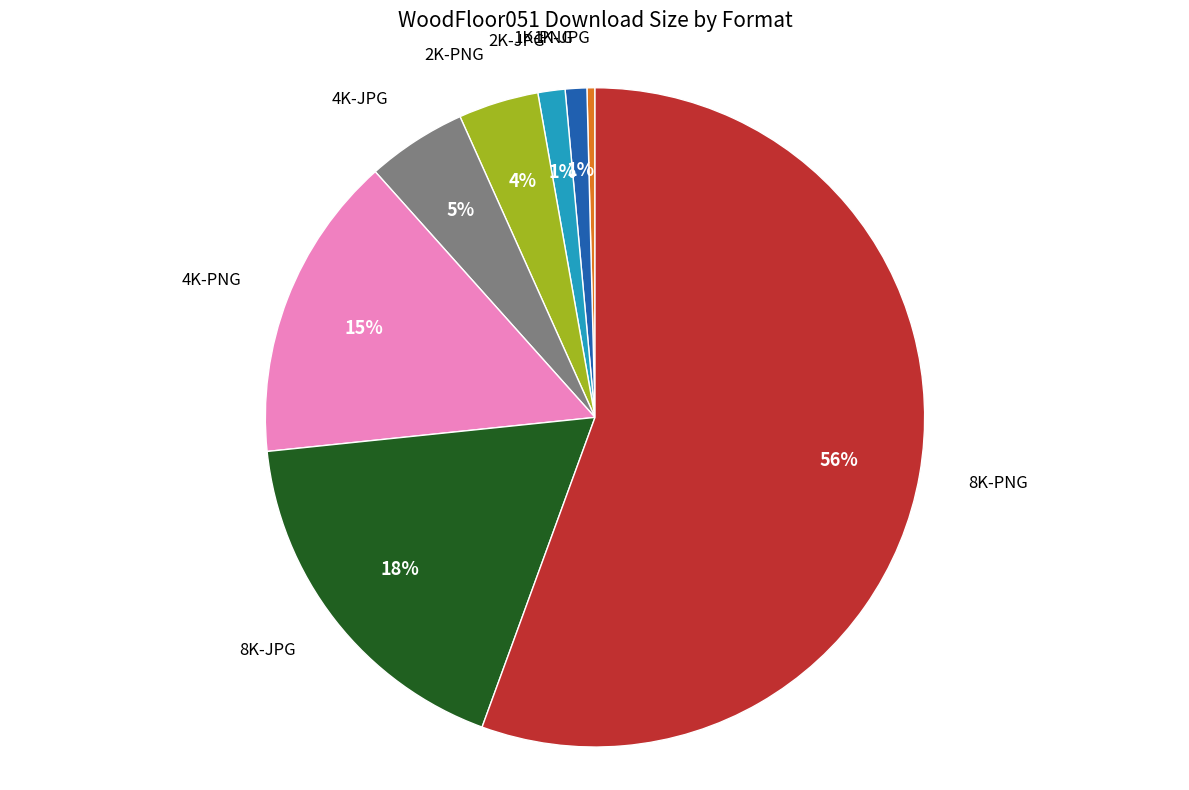

How many segments does this pie chart have?

8